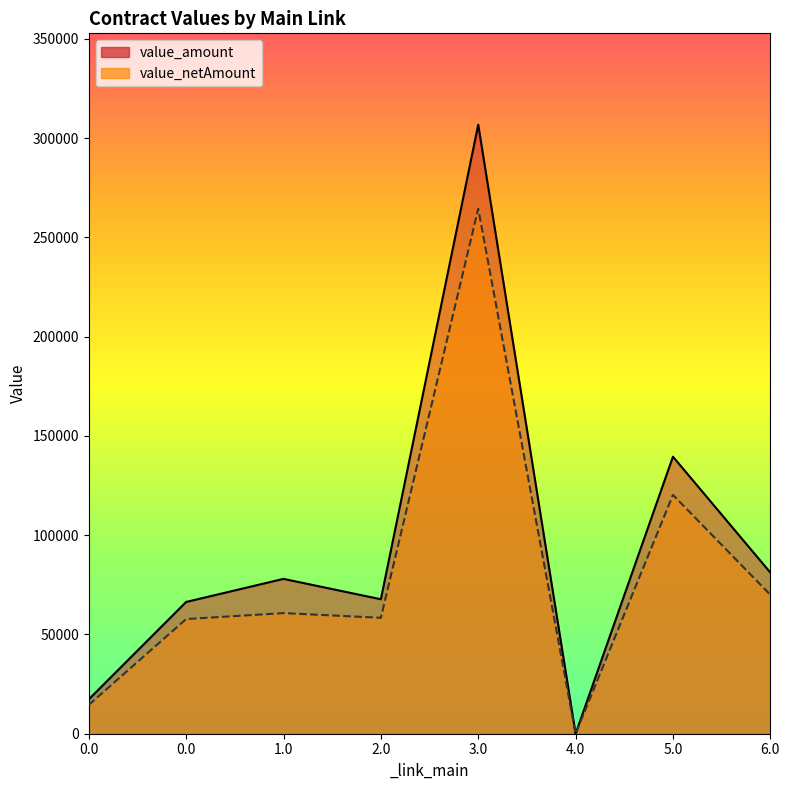

What is the total value across all series at 1.0?

138761.4